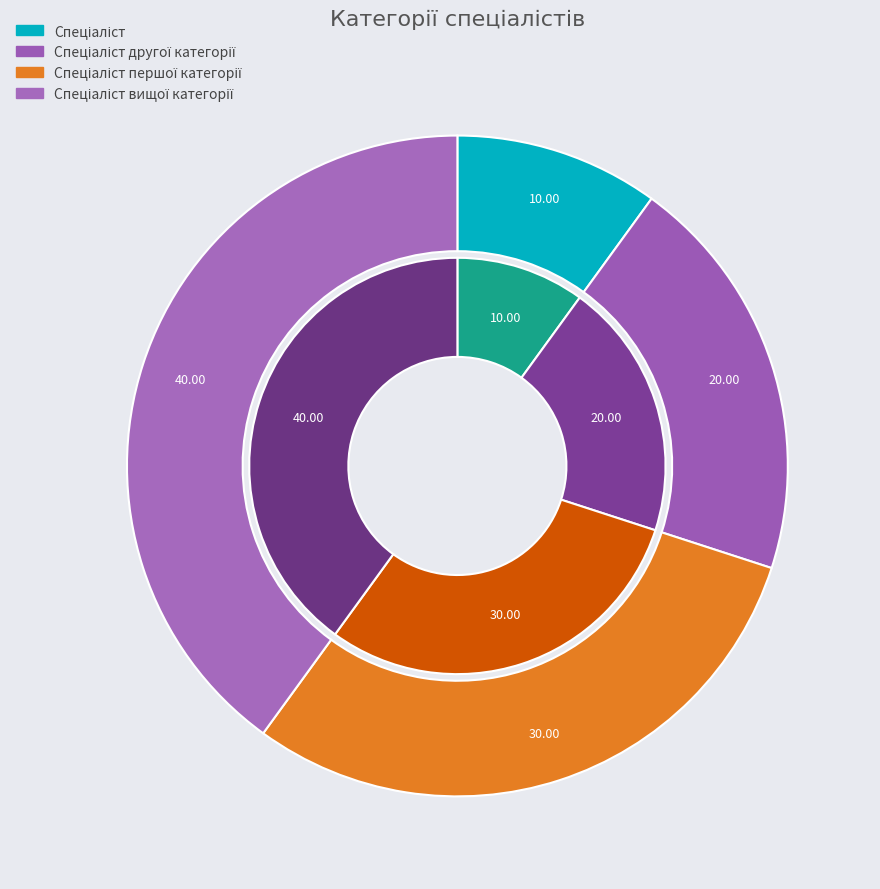

Is it true that Спеціаліст вищої категорії is 40% of the pie?

True